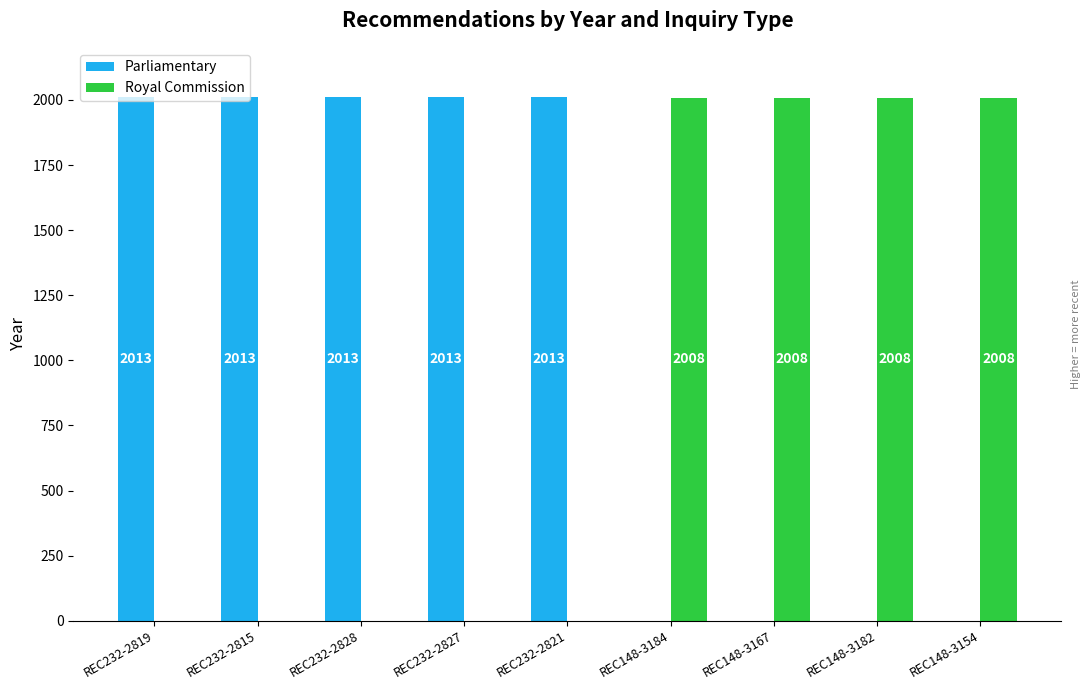

Are the bars horizontal?

No